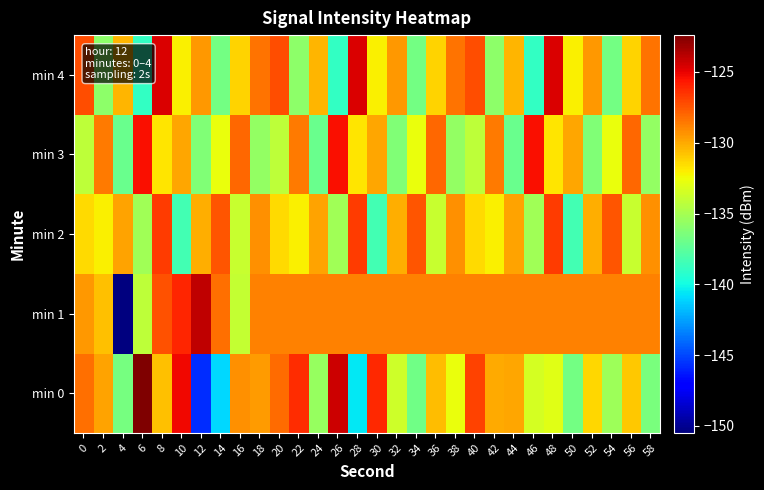

What is the total value across all series at 48?

-644.9